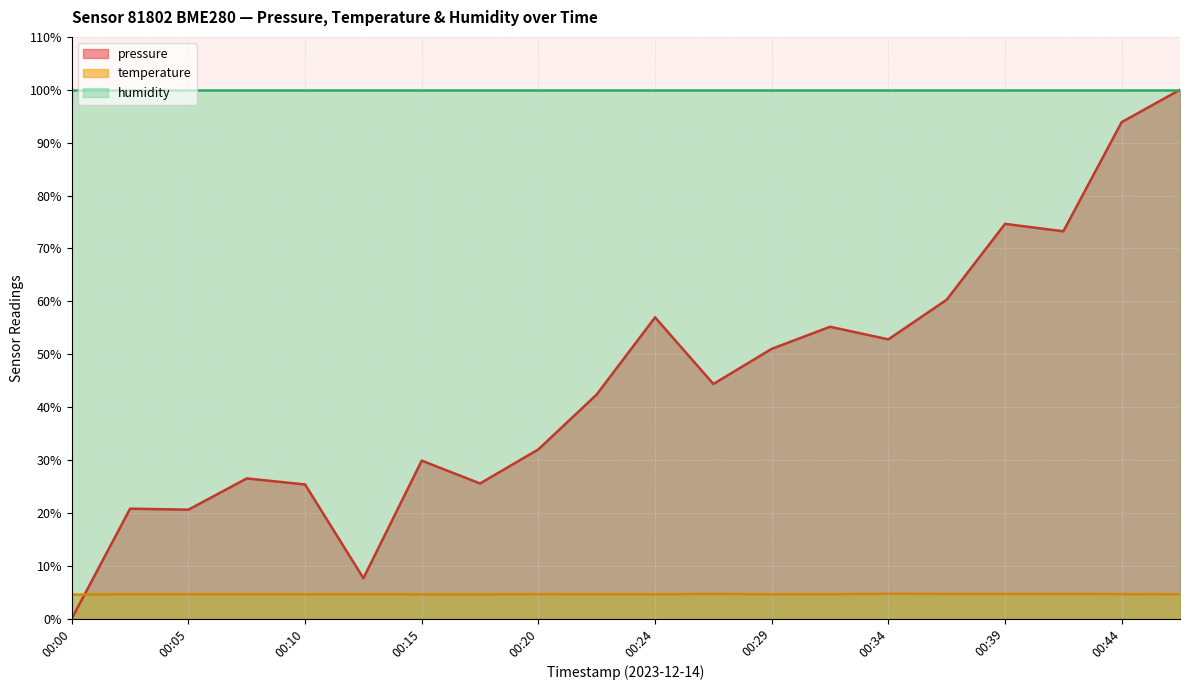

What is the difference between the highest and lowest values at 00:39?

95.3